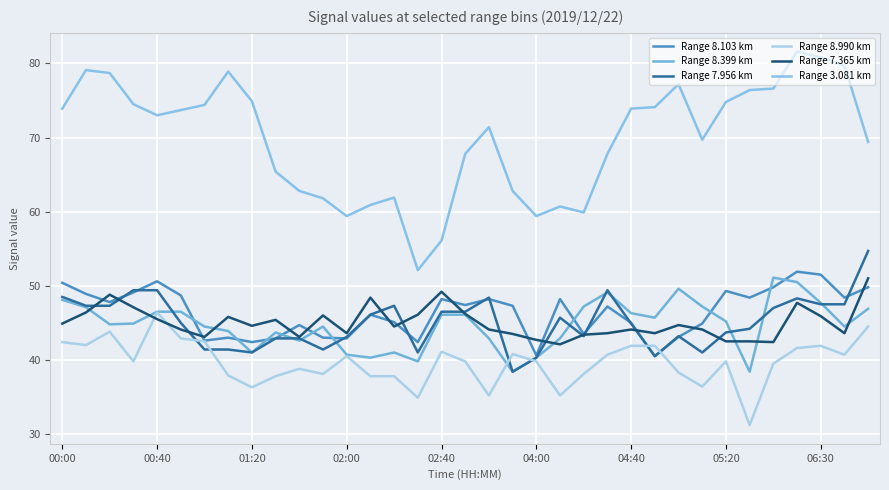

Reading left to right, extract all data points from this chart.

Range 8.103 km: 50.4	48.9	47.8	49.1	50.6	48.7	42.6	43.0	42.4	42.9	44.7	43.0	42.9	46.1	45.1	42.4	48.2	47.4	48.2	47.3	40.6	48.2	43.5	47.2	45.0	40.5	43.1	44.9	49.3	48.4	49.8	51.9	51.5	48.4	49.8
Range 8.399 km: 48.1	47.1	44.8	44.9	46.5	46.5	44.5	43.9	41.0	43.7	42.6	44.5	40.7	40.3	41.0	39.8	46.1	46.1	42.9	38.4	40.3	42.9	47.2	49.1	46.3	45.7	49.6	47.2	45.2	38.4	51.1	50.5	47.7	44.5	46.9
Range 7.956 km: 48.5	47.3	47.3	49.4	49.4	45.0	41.4	41.4	41.0	42.9	42.9	41.4	43.1	46.1	47.3	41.0	46.5	46.5	48.4	38.4	40.3	45.7	43.2	49.4	44.9	40.5	43.2	41.0	43.7	44.2	47.0	48.3	47.5	47.5	54.7
Range 8.990 km: 42.4	42.0	43.8	39.8	46.4	42.9	42.5	37.9	36.3	37.8	38.8	38.1	40.5	37.8	37.8	34.9	41.1	39.8	35.2	40.8	39.8	35.2	38.1	40.7	41.9	41.9	38.3	36.4	39.8	31.2	39.5	41.6	41.9	40.7	44.5
Range 7.365 km: 44.9	46.4	48.8	47.1	45.5	44.1	43.1	45.8	44.6	45.4	43.1	46.0	43.6	48.4	44.5	46.1	49.2	46.2	44.1	43.5	42.7	42.1	43.4	43.6	44.1	43.6	44.7	44.1	42.5	42.5	42.4	47.7	45.9	43.6	51.0
Range 3.081 km: 73.9	79.1	78.7	74.5	73.0	73.7	74.4	78.9	74.9	65.4	62.8	61.8	59.4	60.9	61.9	52.1	56.1	67.8	71.4	62.8	59.4	60.7	59.9	67.8	73.9	74.1	77.2	69.7	74.8	76.4	76.6	81.6	80.8	79.7	69.4